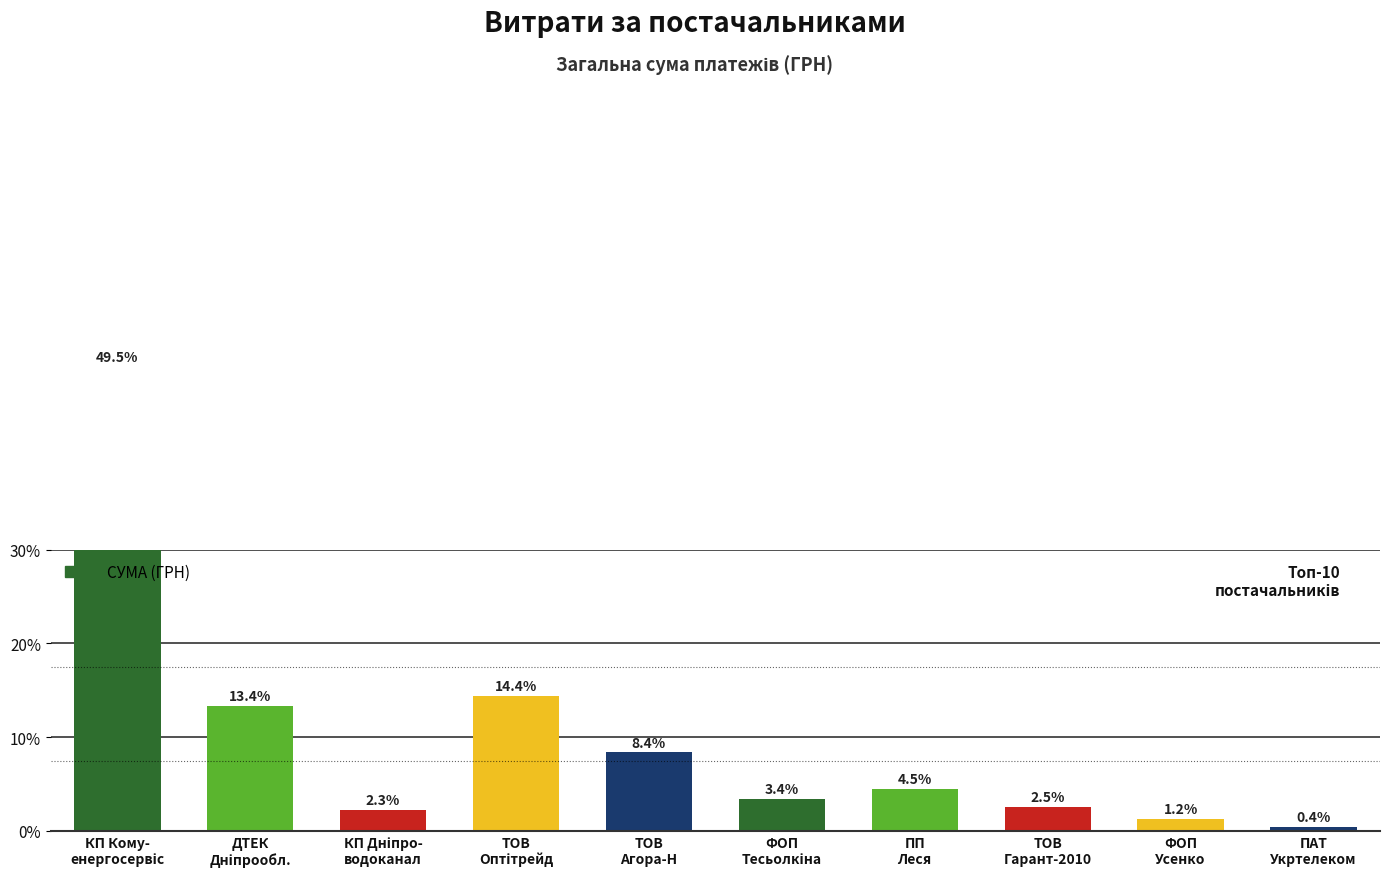

List the labels in order of value, largest first.

КП Кому-
енергосервіс, ТОВ
Оптітрейд, ДТЕК
Дніпрообл., ТОВ
Агора-Н, ПП
Леся, ФОП
Тесьолкіна, ТОВ
Гарант-2010, КП Дніпро-
водоканал, ФОП
Усенко, ПАТ
Укртелеком